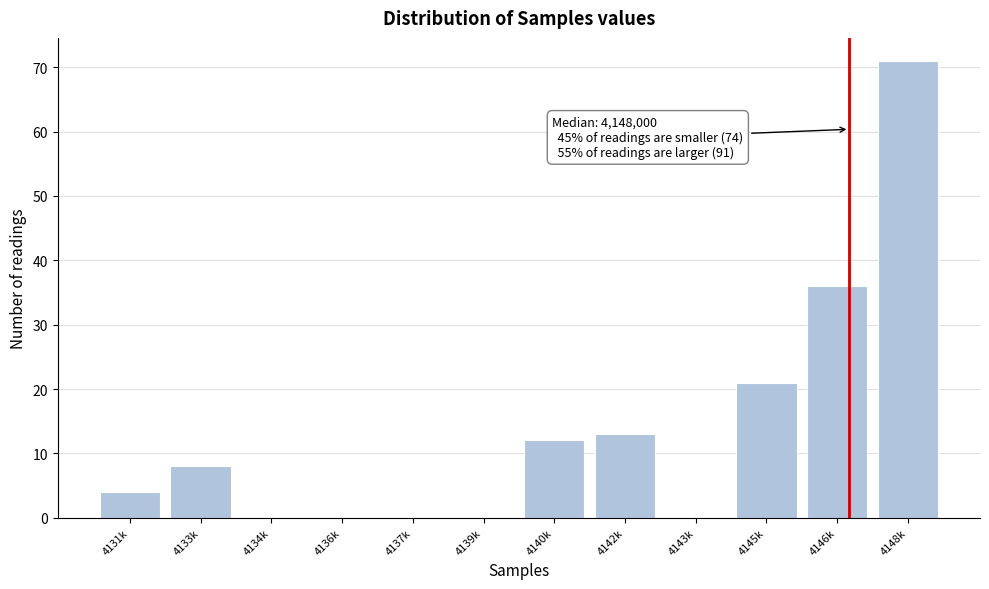

Reading left to right, list all the values displayed in this chart.

4131k=4	4133k=8	4134k=0	4136k=0	4137k=0	4139k=0	4140k=12	4142k=13	4143k=0	4145k=21	4146k=36	4148k=71